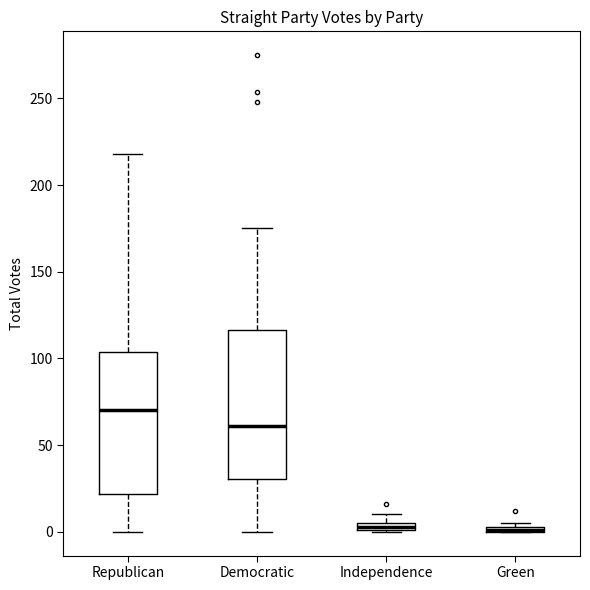

Where does the upper whisker of the box for Democratic end on the y-axis? The values are not printed on the chart, so give them approximately, as read against the axis.

175